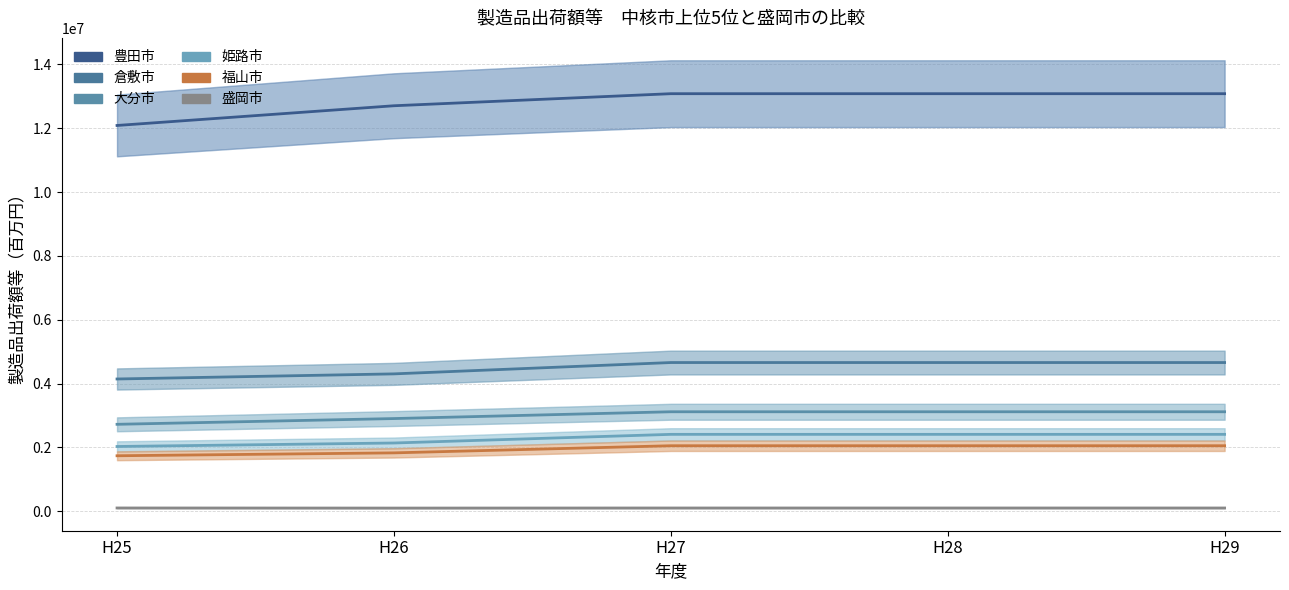

The 大分市 series shows 2048541.6 at H28. True or false?

False